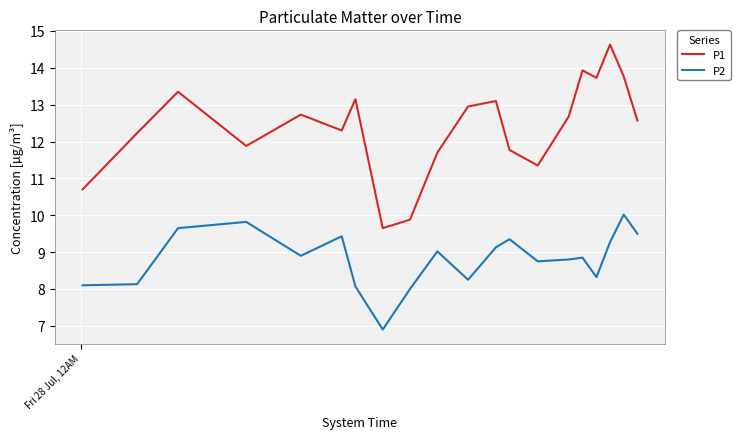

List the series in order of their overall mean, lowest first.

P2, P1